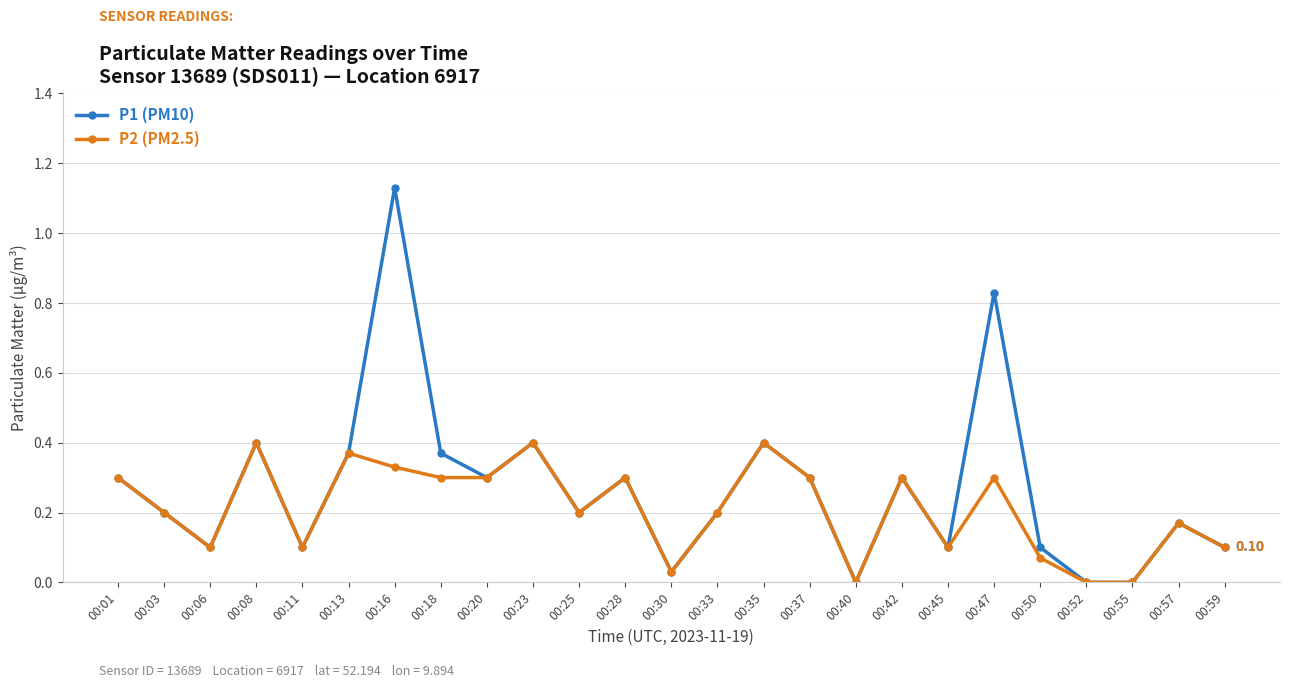

Does the chart display data point markers on the line(s)?

Yes